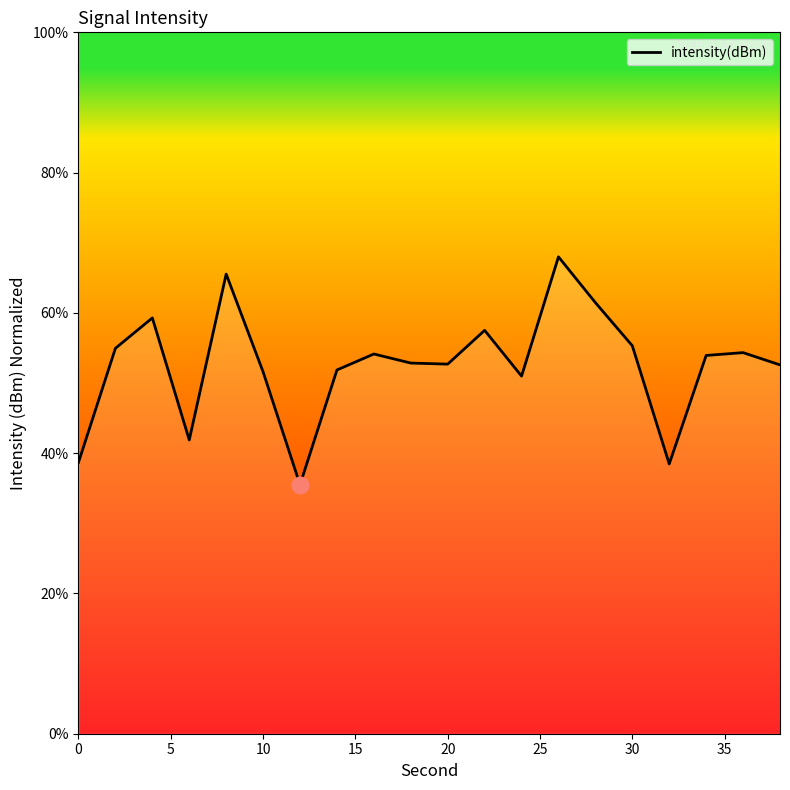

How many lines are shown in the chart?

1